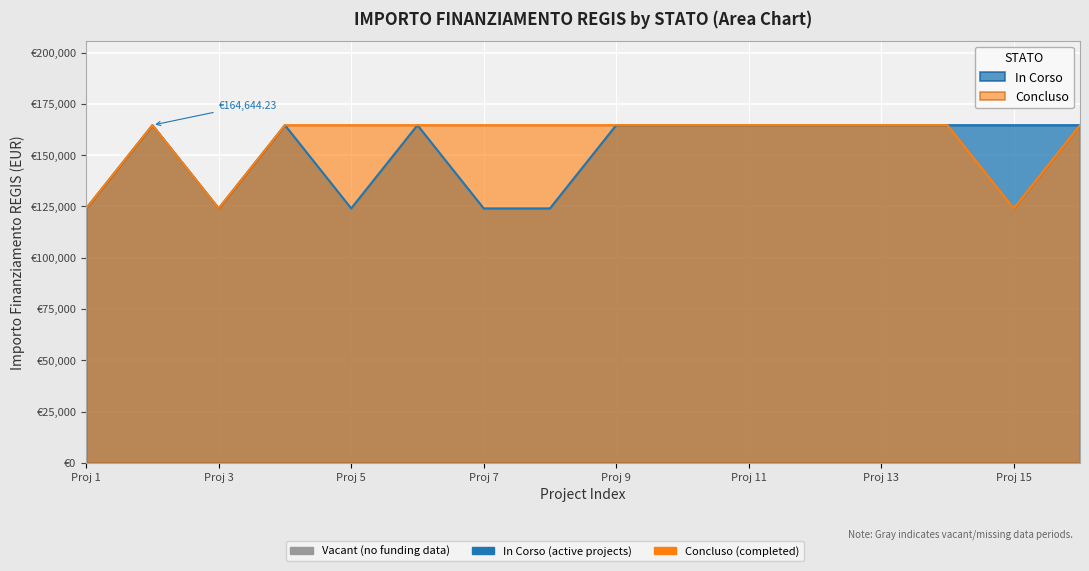

True or false: In Corso and Concluso cross at least once.

False